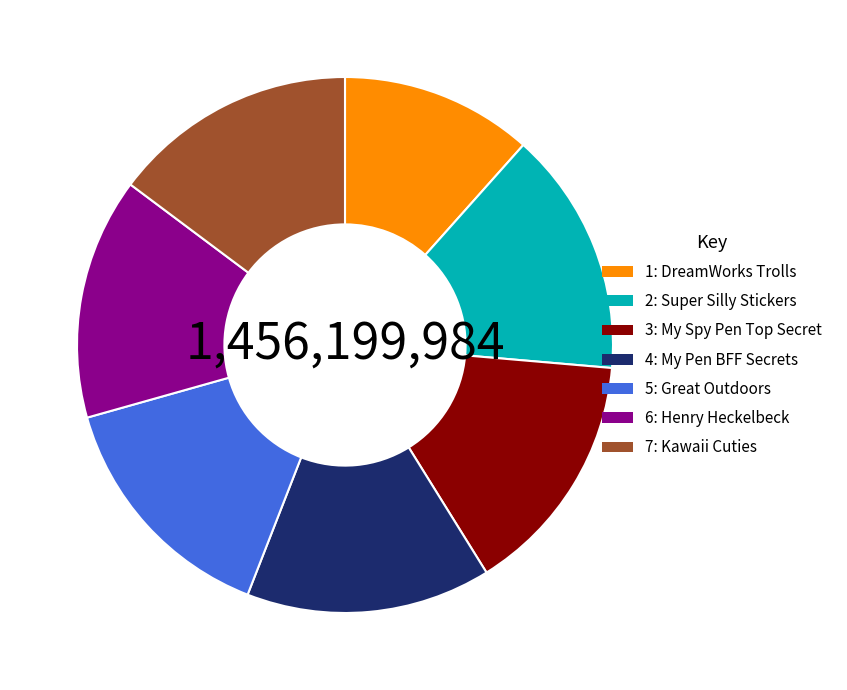

What is the ratio of the value at 2: Super Silly Stickers to the value at 7: Kawaii Cuties?

1.0